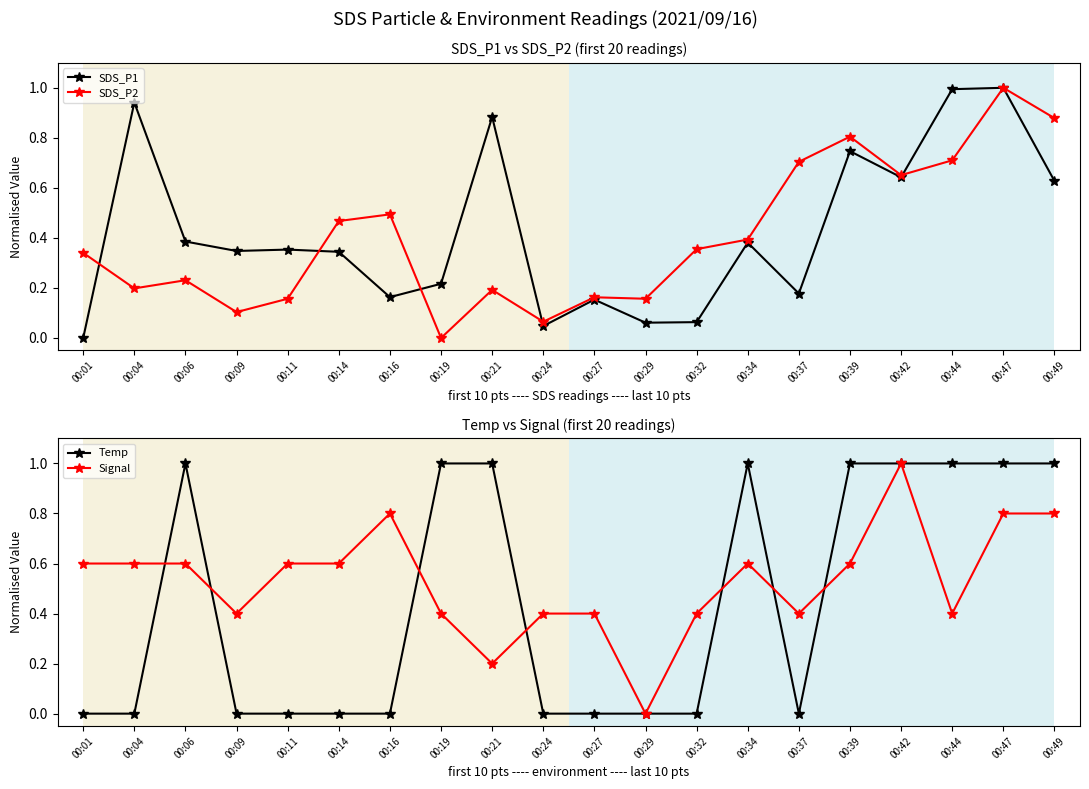

Where do Signal and SDS_P1 first cross each other?

00:01 and 00:04